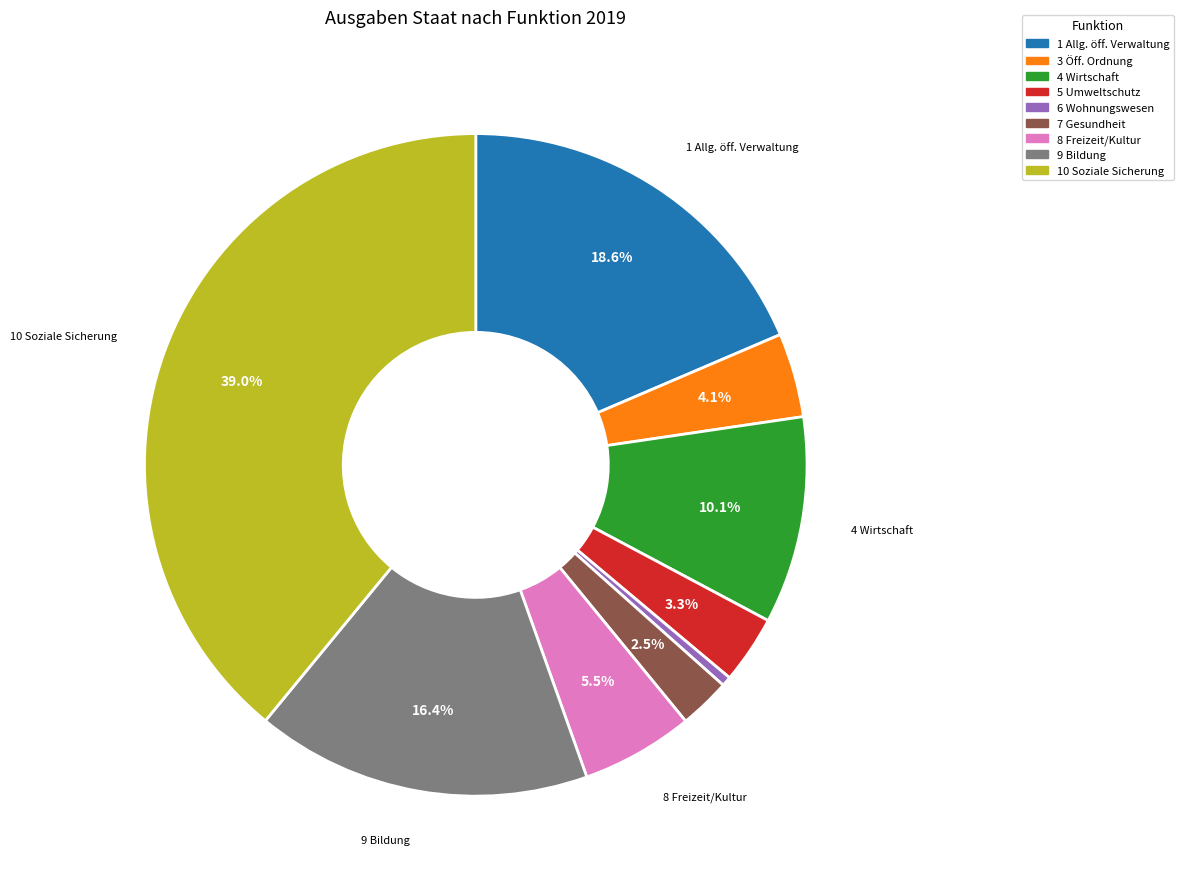

Which category has the biggest portion of the pie?

10 Soziale Sicherung